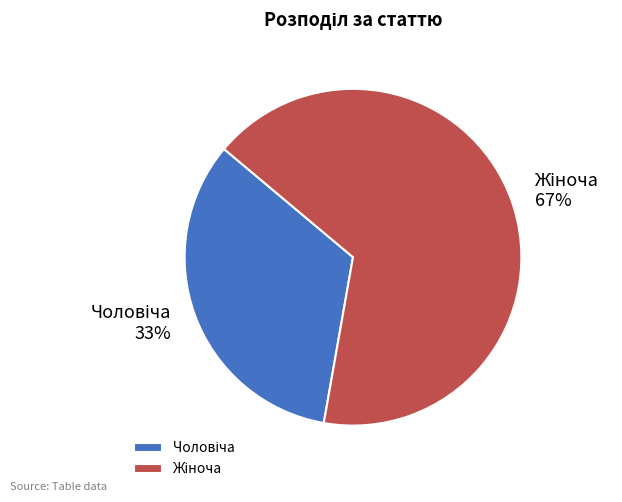

Is there a majority slice in this chart?

Yes